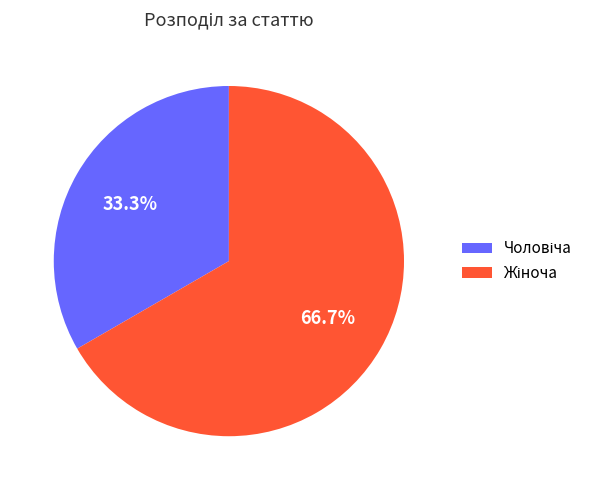

Combined, do Жіноча and Чоловіча account for over 50%?

Yes